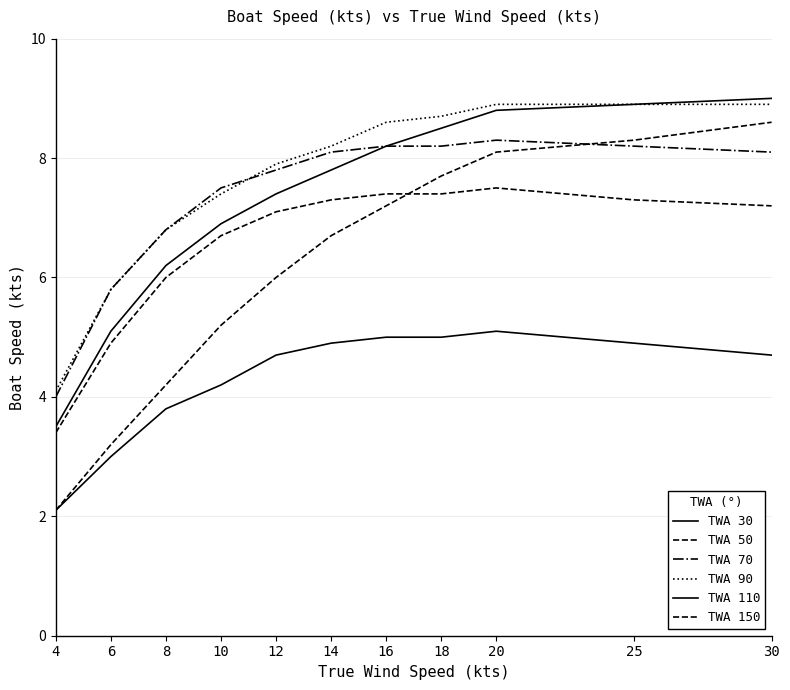

How many lines are shown in the chart?

6